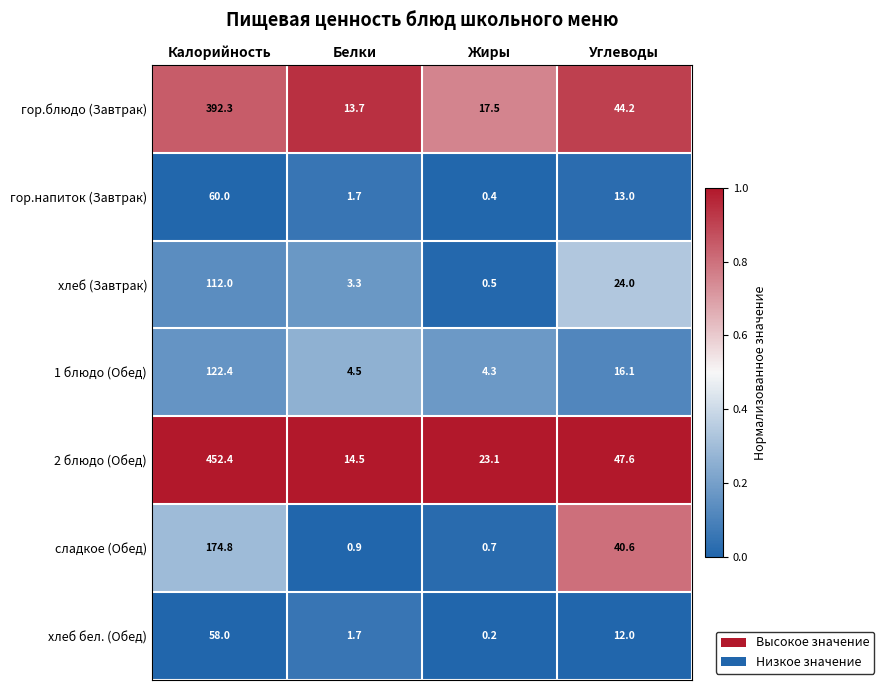

Reading right to left, list all the values displayed in this chart.

гор.блюдо (Завтрак): 44.2	17.5	13.7	392.3
гор.напиток (Завтрак): 13.0	0.4	1.7	60.0
хлеб (Завтрак): 24.0	0.5	3.3	112.0
1 блюдо (Обед): 16.1	4.3	4.5	122.4
2 блюдо (Обед): 47.6	23.1	14.5	452.4
сладкое (Обед): 40.6	0.7	0.9	174.8
хлеб бел. (Обед): 12.0	0.2	1.7	58.0